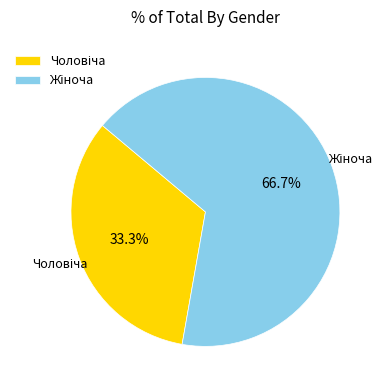

Count the number of slices in the pie.

2